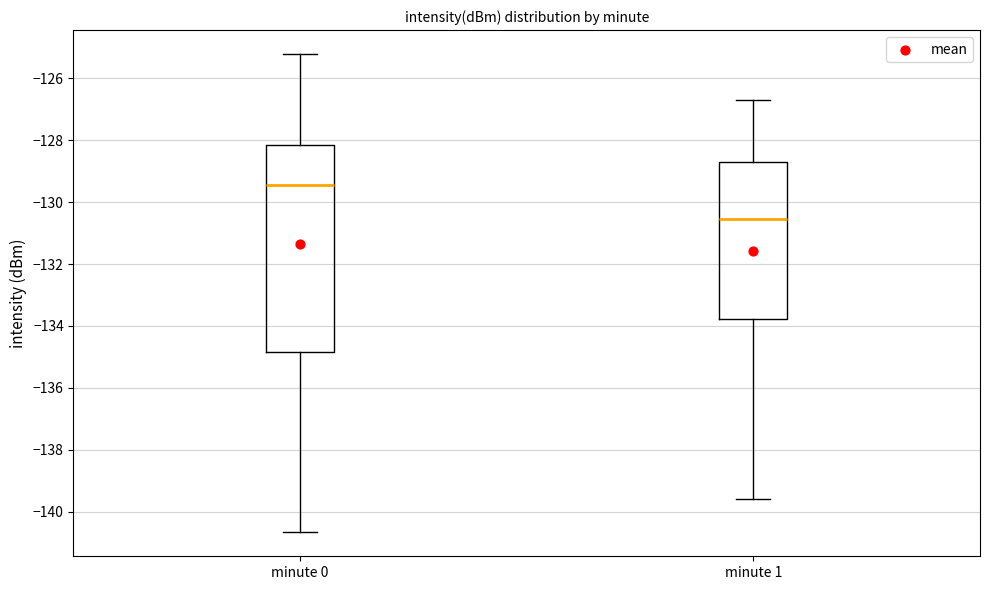

Reading left to right, transcribe this box plot: for each box, give where its median line is, the range the box spans, and where its two whiskers end, as read against the y-axis. The values are not printed on the chart, so give them approximately, as read against the axis.

minute 0: median -129.4, box -134.8 to -128.2, whiskers -140.6 to -125.2
minute 1: median -130.6, box -133.8 to -128.6, whiskers -139.6 to -126.6